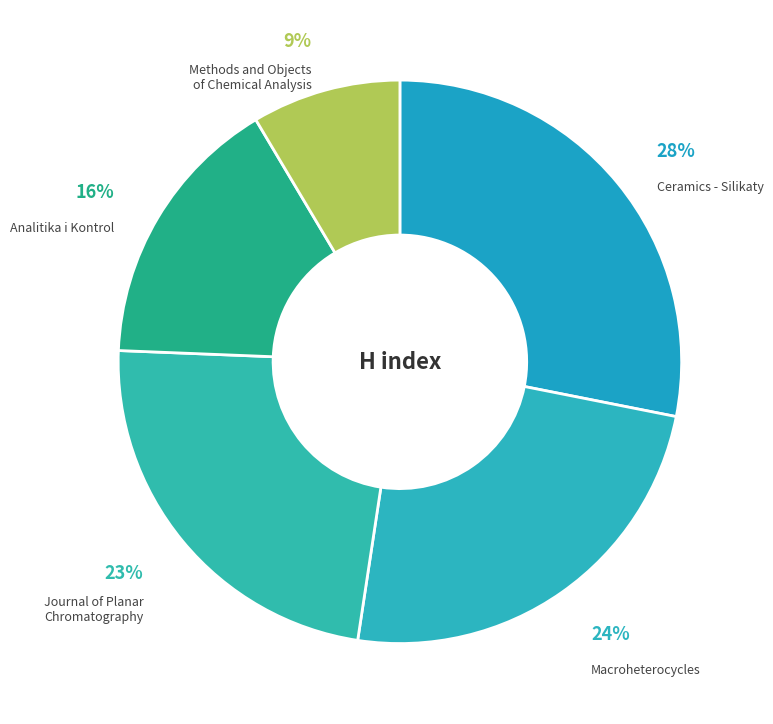

Is there any slice that represents more than half of the pie?

No